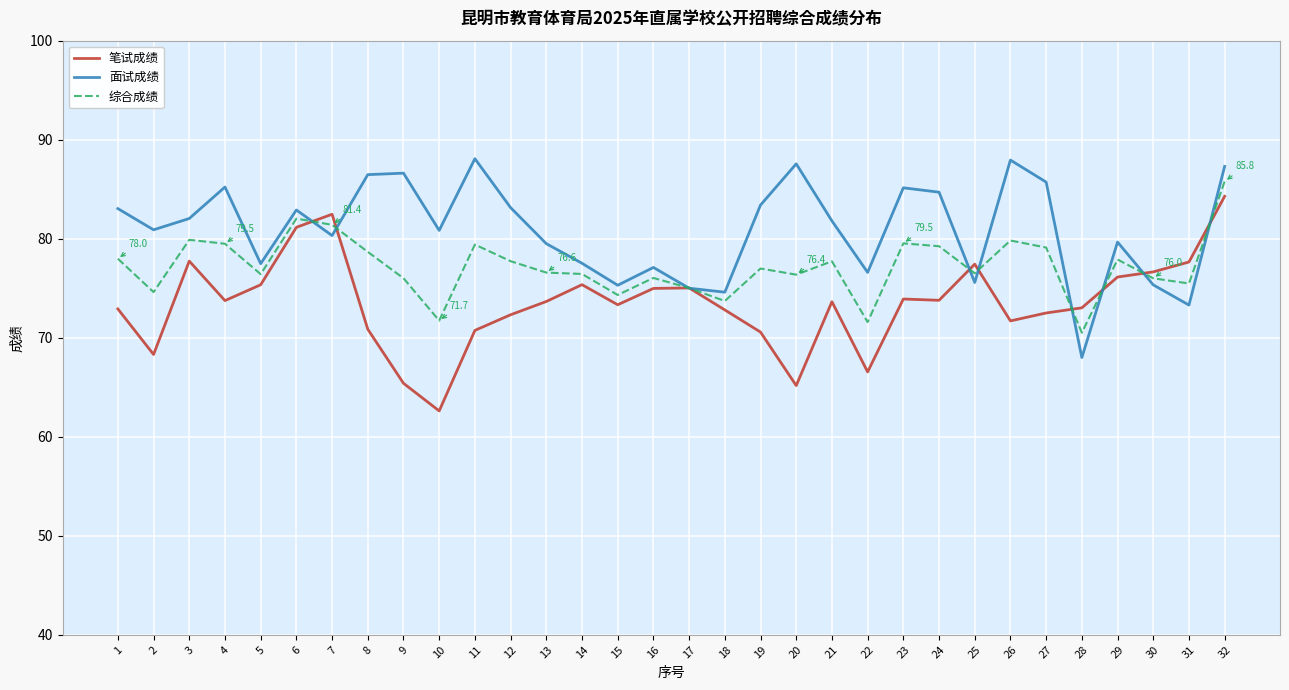

The value of 笔试成绩 at 27 is 72.5. True or false?

True